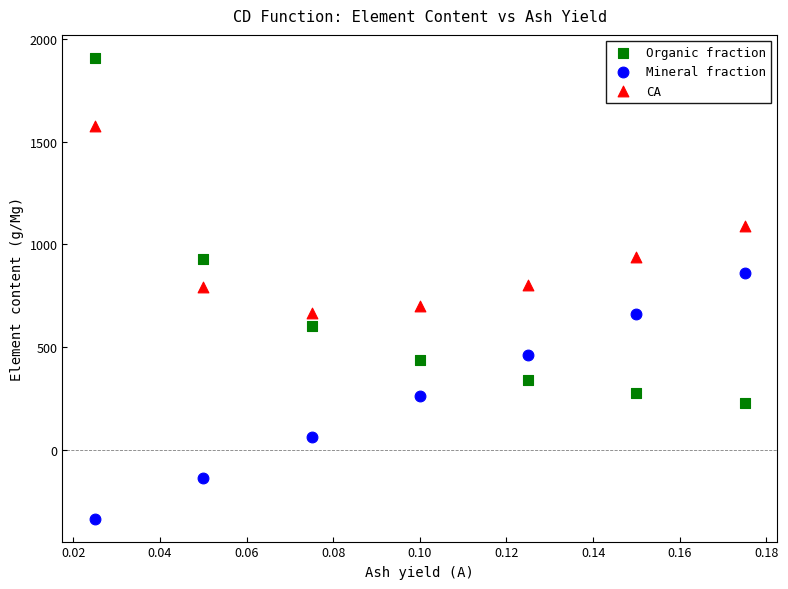

Which series contains the highest Y value?

Organic fraction